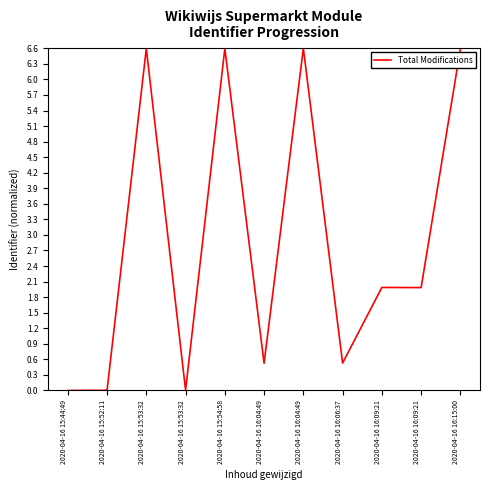

How many lines are shown in the chart?

1